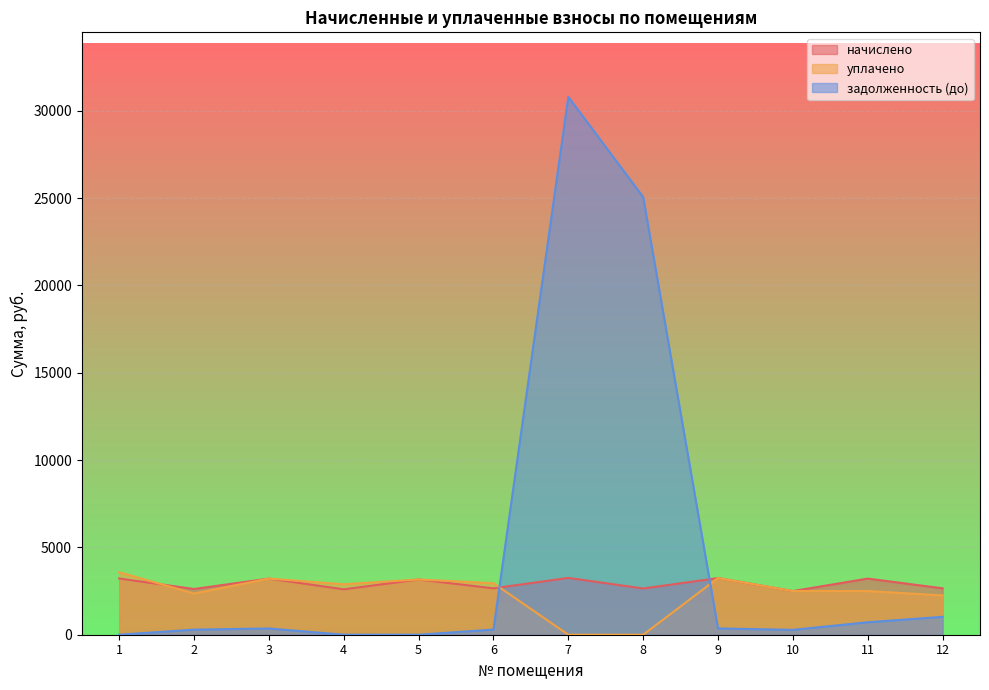

What is the value of the задолженность (до) point at the 11th from the left?

714.4